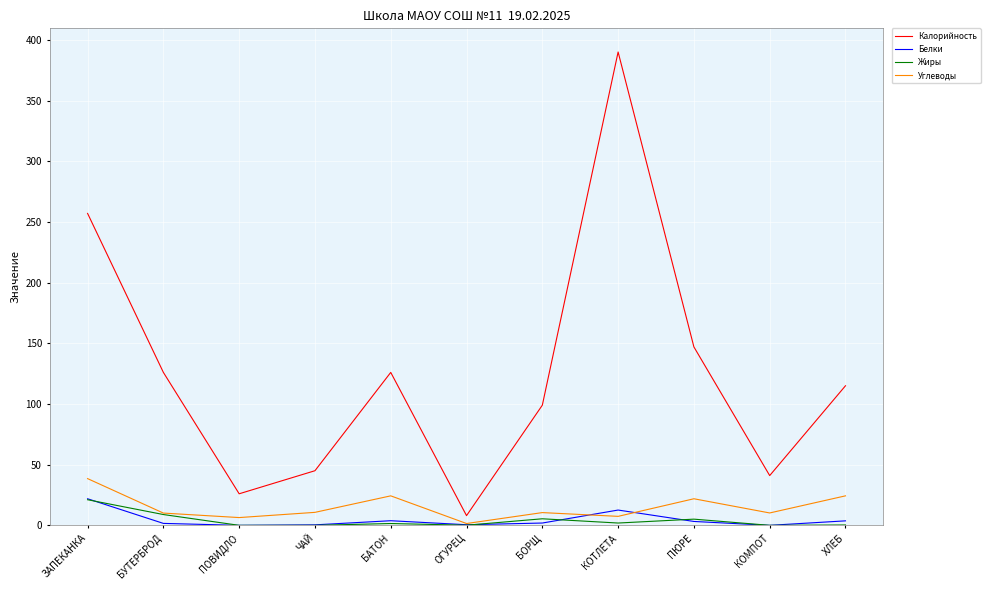

How many lines are shown in the chart?

4